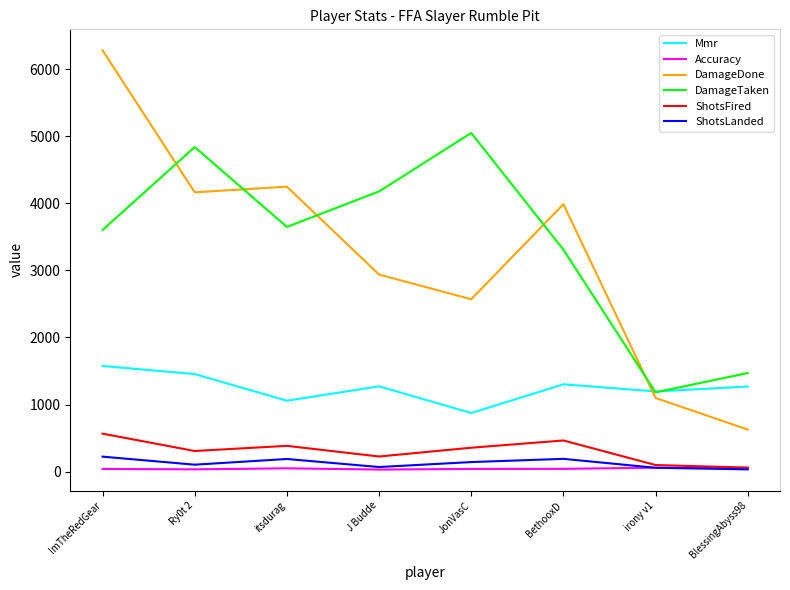

In Mmr, how many points are lower than both neighbors (excluding endpoints)?

3